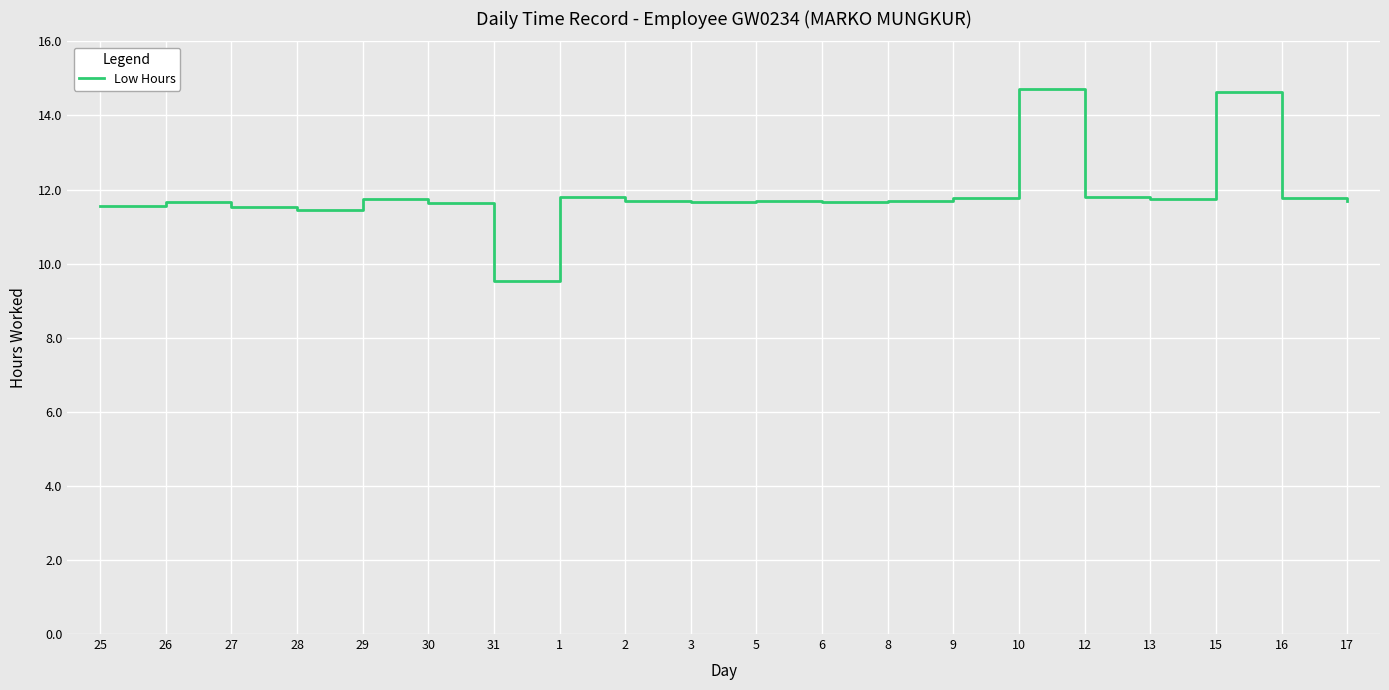

What is the change in value from 29 to 3?

-0.1